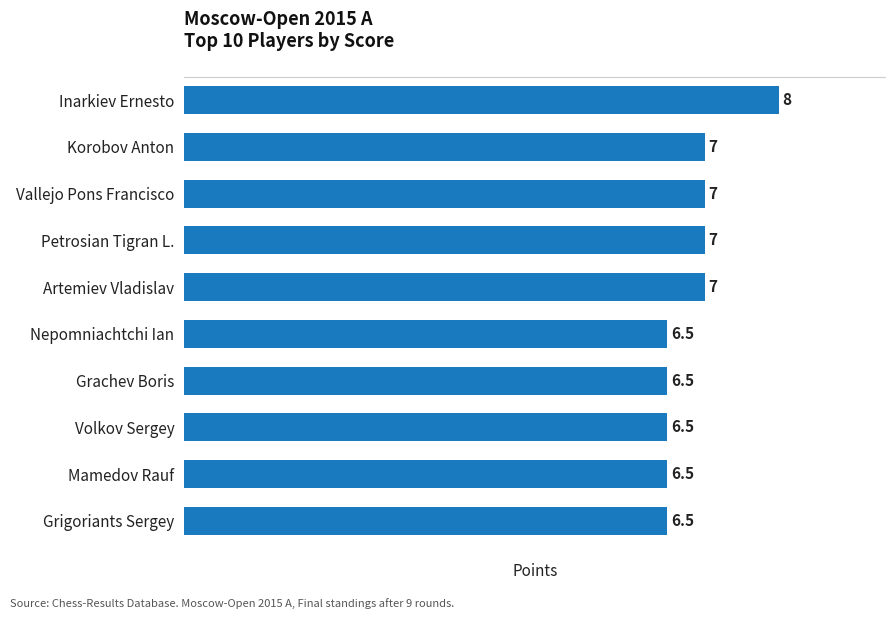

Count the number of categories in the chart.

10